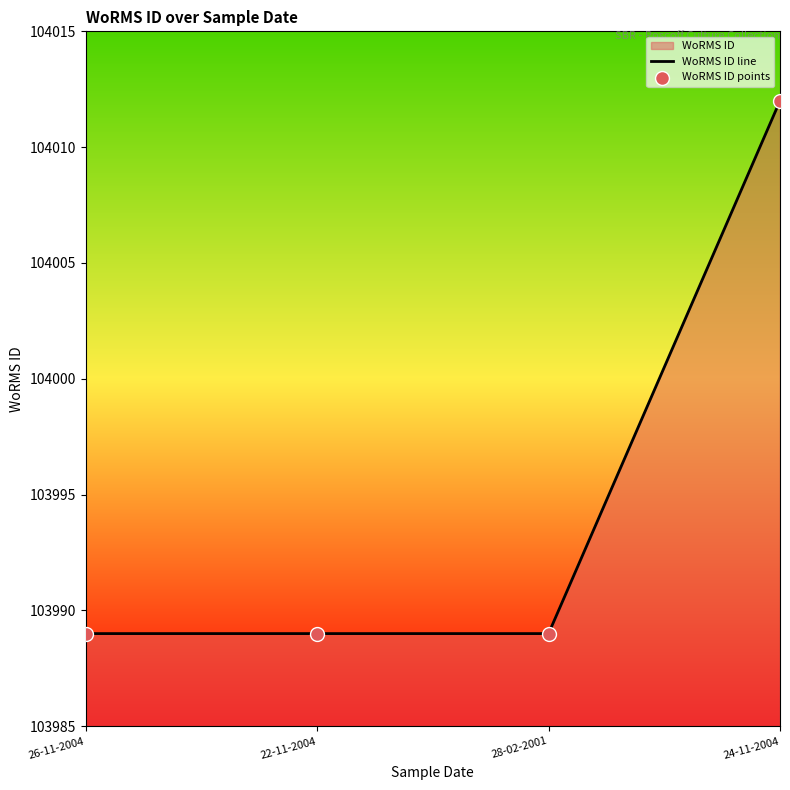

What is the total value across all series at 22-11-2004?

207978